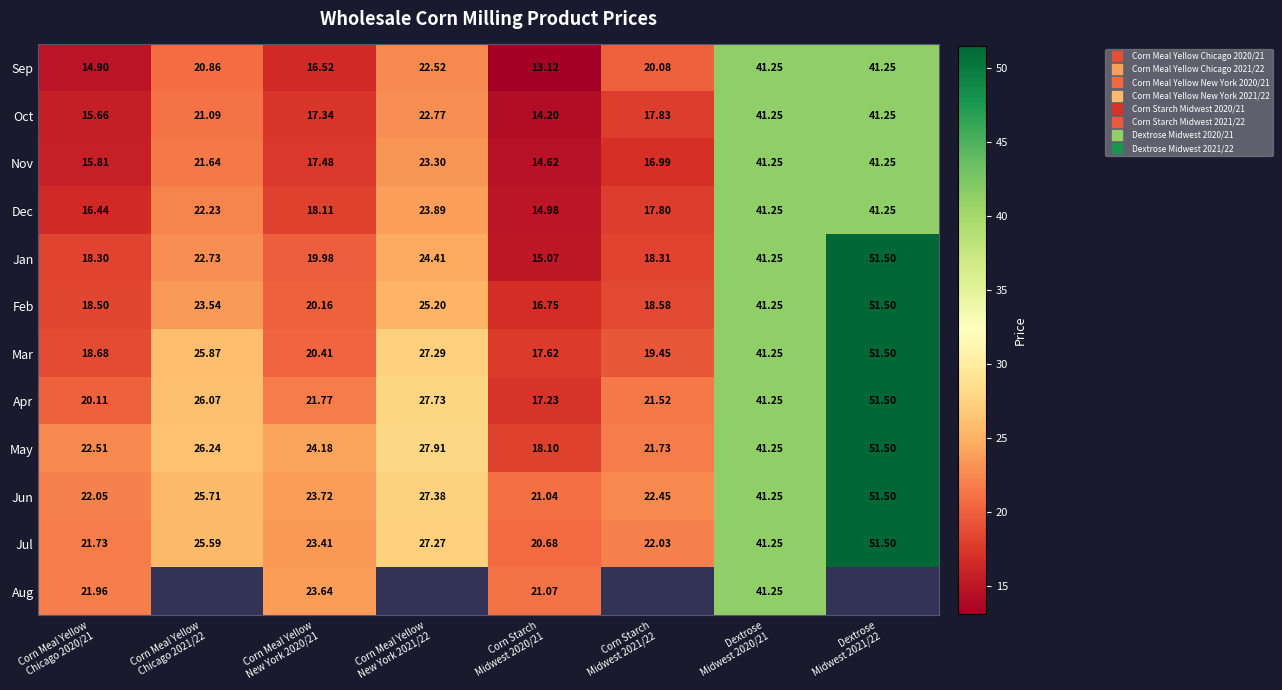

What value does the Jul series have at Corn Starch Midwest 2020/21?

20.7